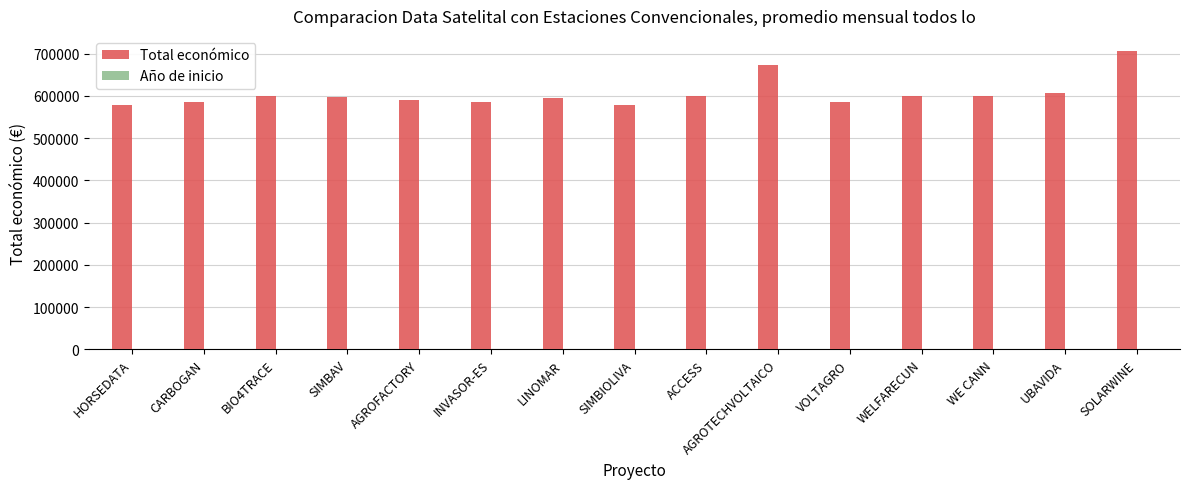

The value of Total económico at AGROTECHVOLTAICO is 1131973. True or false?

False